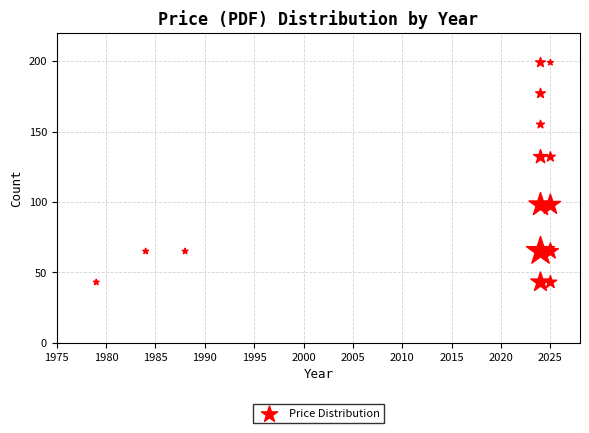

What is the range of X values (max minus min)?

46